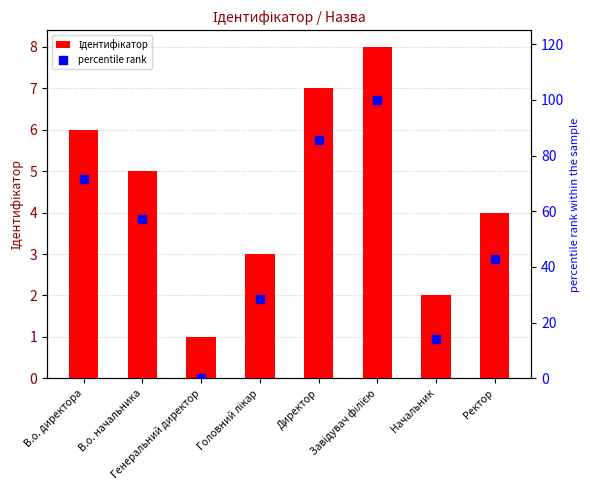

Which series reaches the maximum Y coordinate?

percentile rank